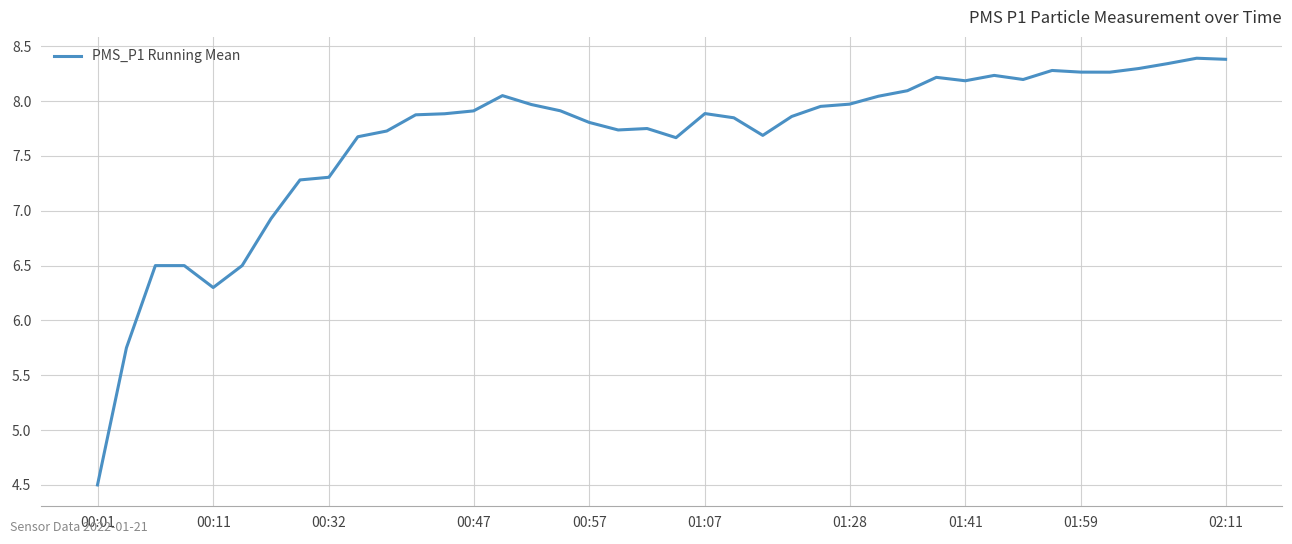

Does the chart have visible grid lines?

Yes